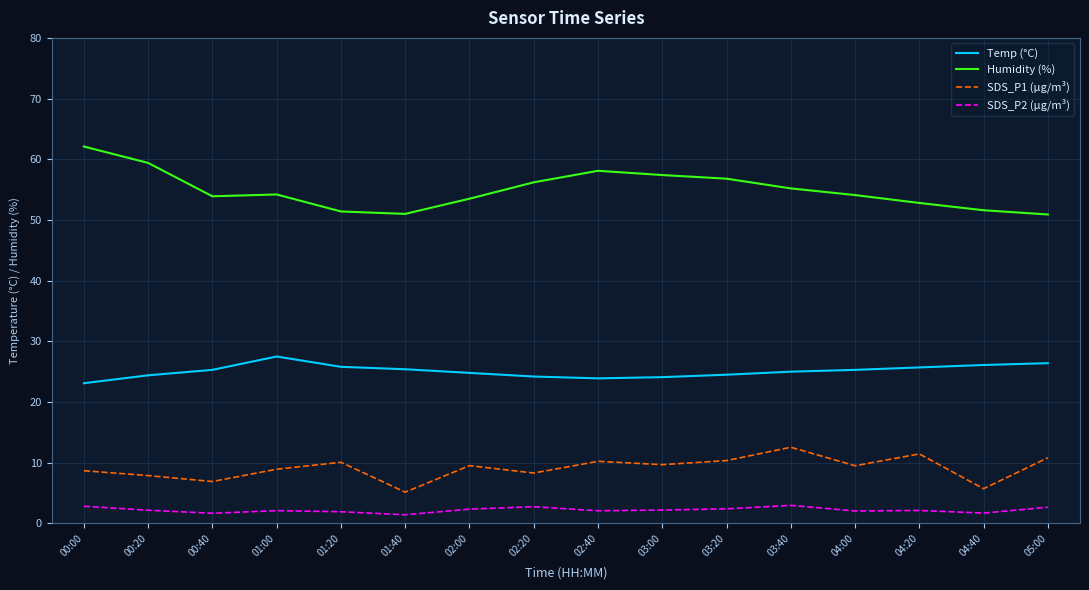

What is the maximum value for Humidity (%)?

62.1